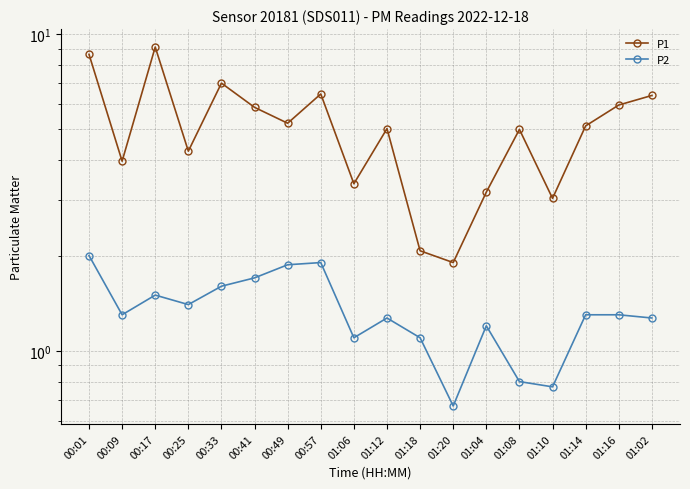

True or false: P1 has a value of 8.9 at 01:14.

False